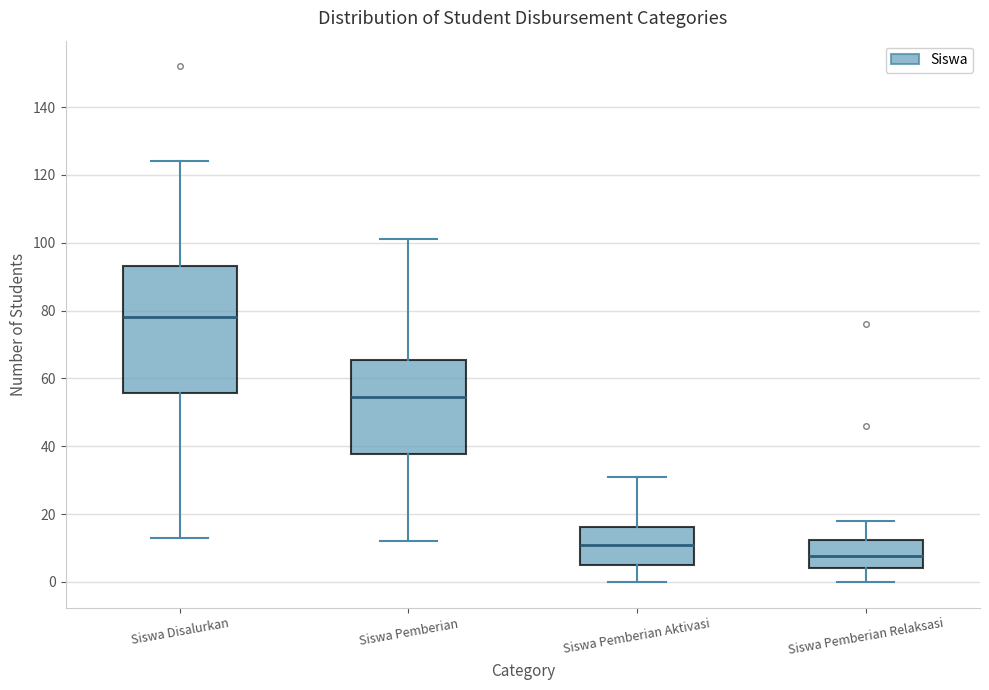

Comparing the boxes themselves (not the whiskers), which one is the tallest?

Siswa Disalurkan